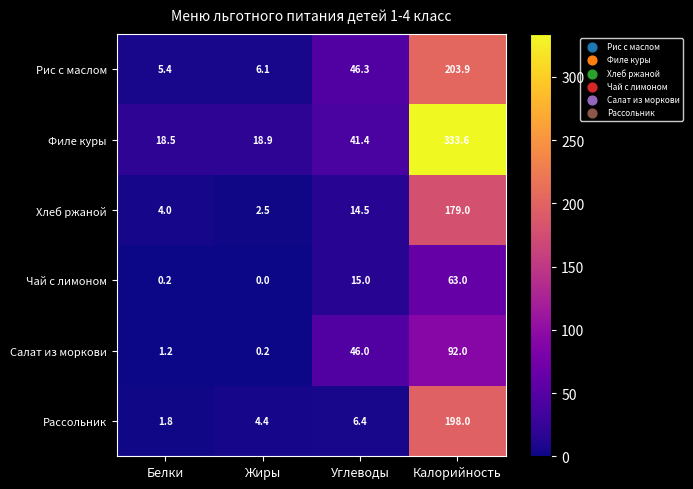

Reading left to right, what are all the values shown in this chart?

Рис с маслом: Белки=5.4	Жиры=6.1	Углеводы=46.3	Калорийность=203.9
Филе куры: Белки=18.5	Жиры=18.9	Углеводы=41.4	Калорийность=333.6
Хлеб ржаной: Белки=4.0	Жиры=2.5	Углеводы=14.5	Калорийность=179.0
Чай с лимоном: Белки=0.2	Жиры=0.0	Углеводы=15.0	Калорийность=63.0
Салат из моркови: Белки=1.2	Жиры=0.2	Углеводы=46.0	Калорийность=92.0
Рассольник: Белки=1.8	Жиры=4.4	Углеводы=6.4	Калорийность=198.0